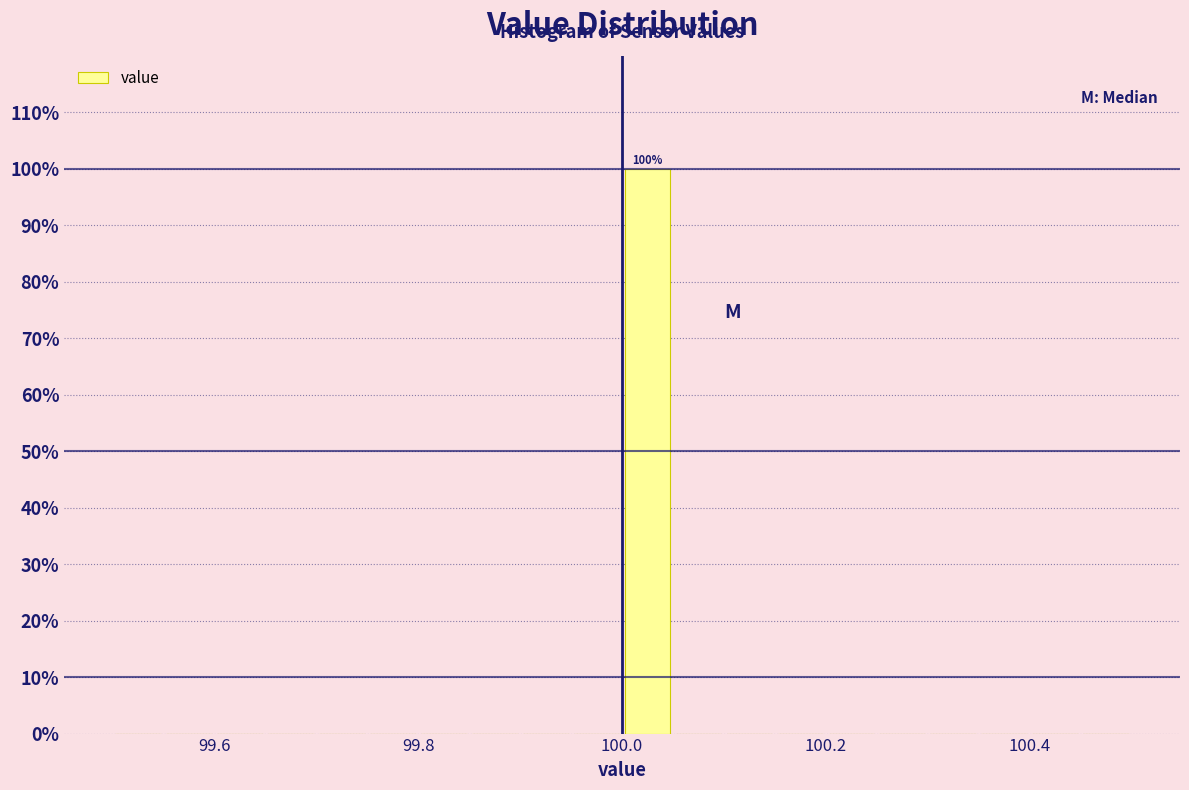

Around what value on the x-axis is the tallest bar? Give the approximate position of its centre, as read against the axis.

100.02